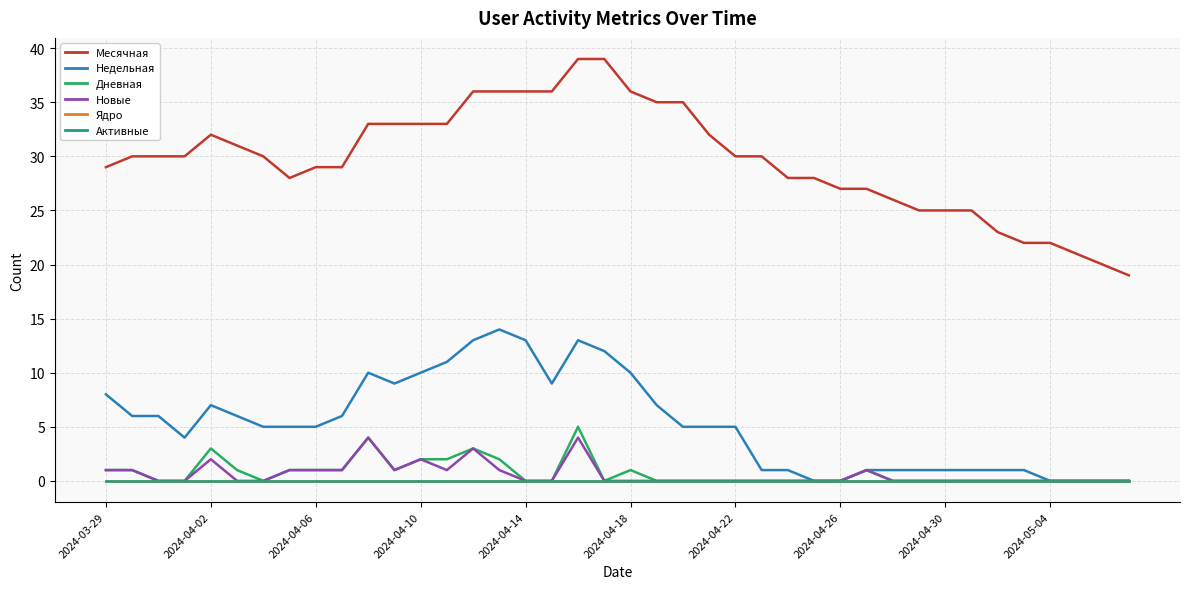

Does the chart have visible grid lines?

Yes